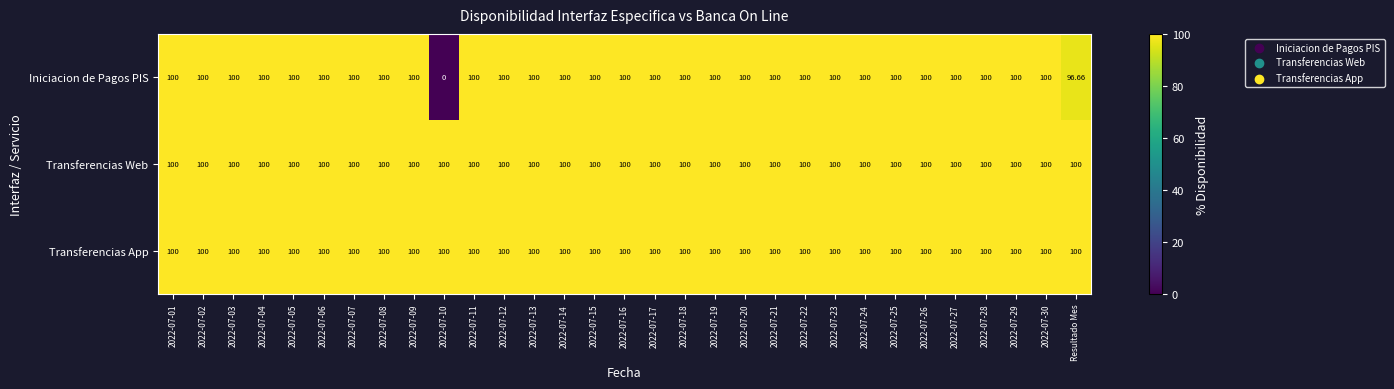

How many data points does each series have?

31